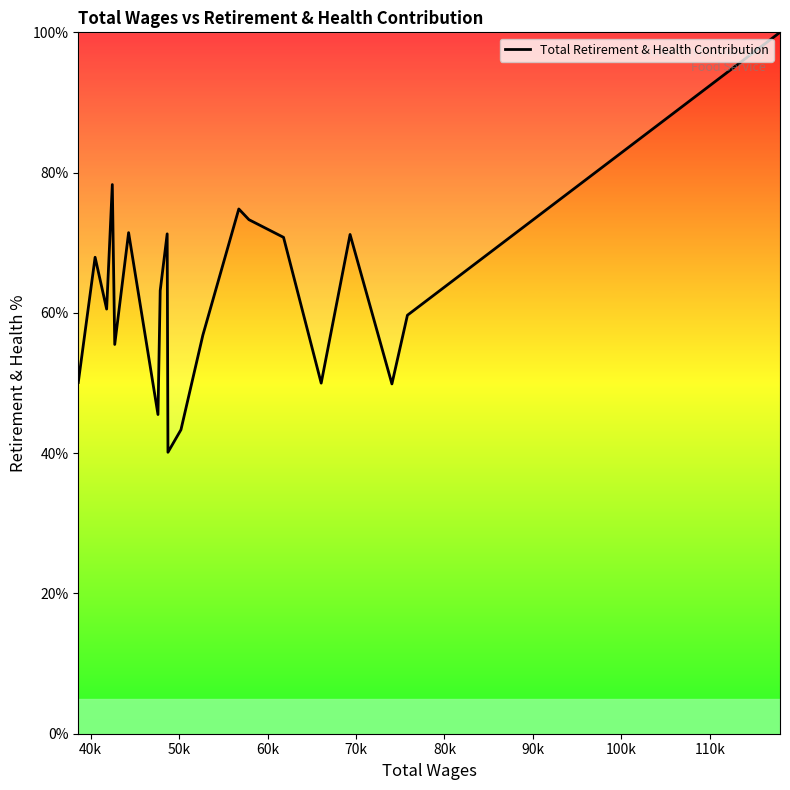

What is the maximum value shown in the chart?

100.0